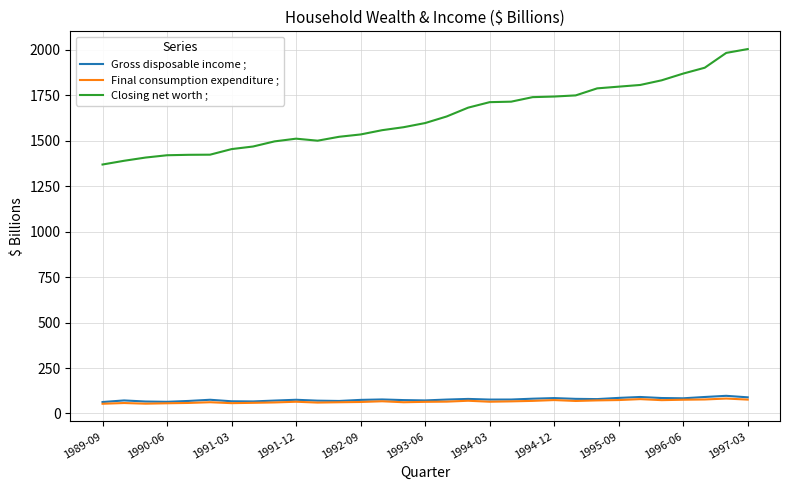

True or false: Final consumption expenditure ; and Gross disposable income ; cross at least once.

False